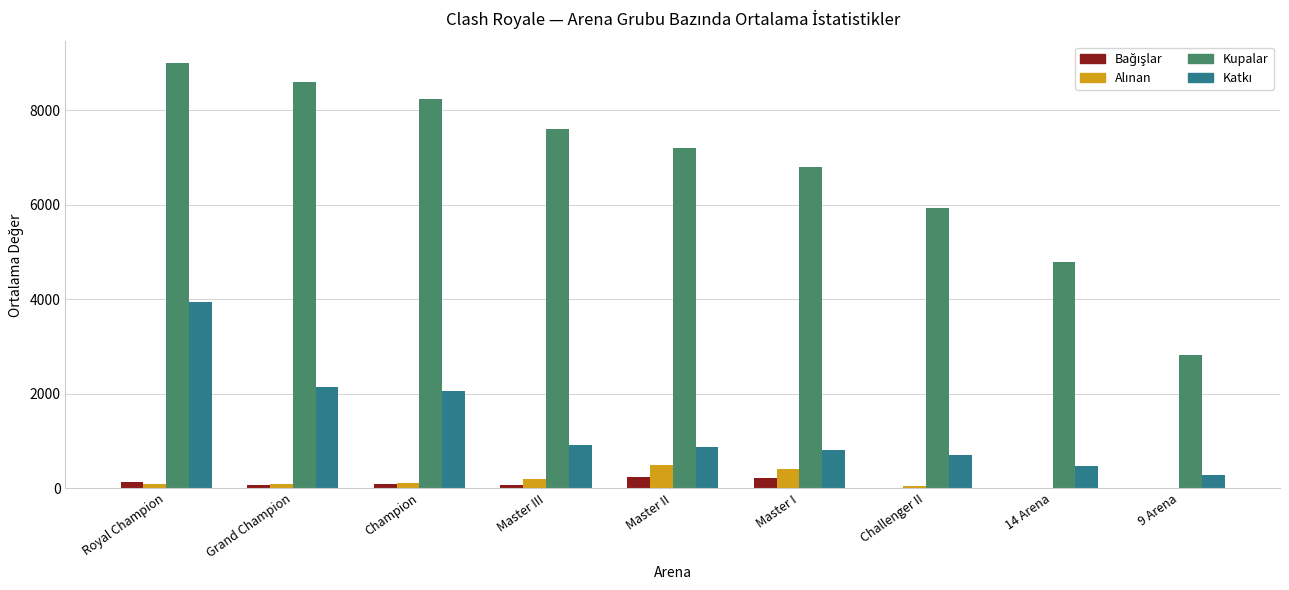

Which series has the largest total across all categories?

Kupalar